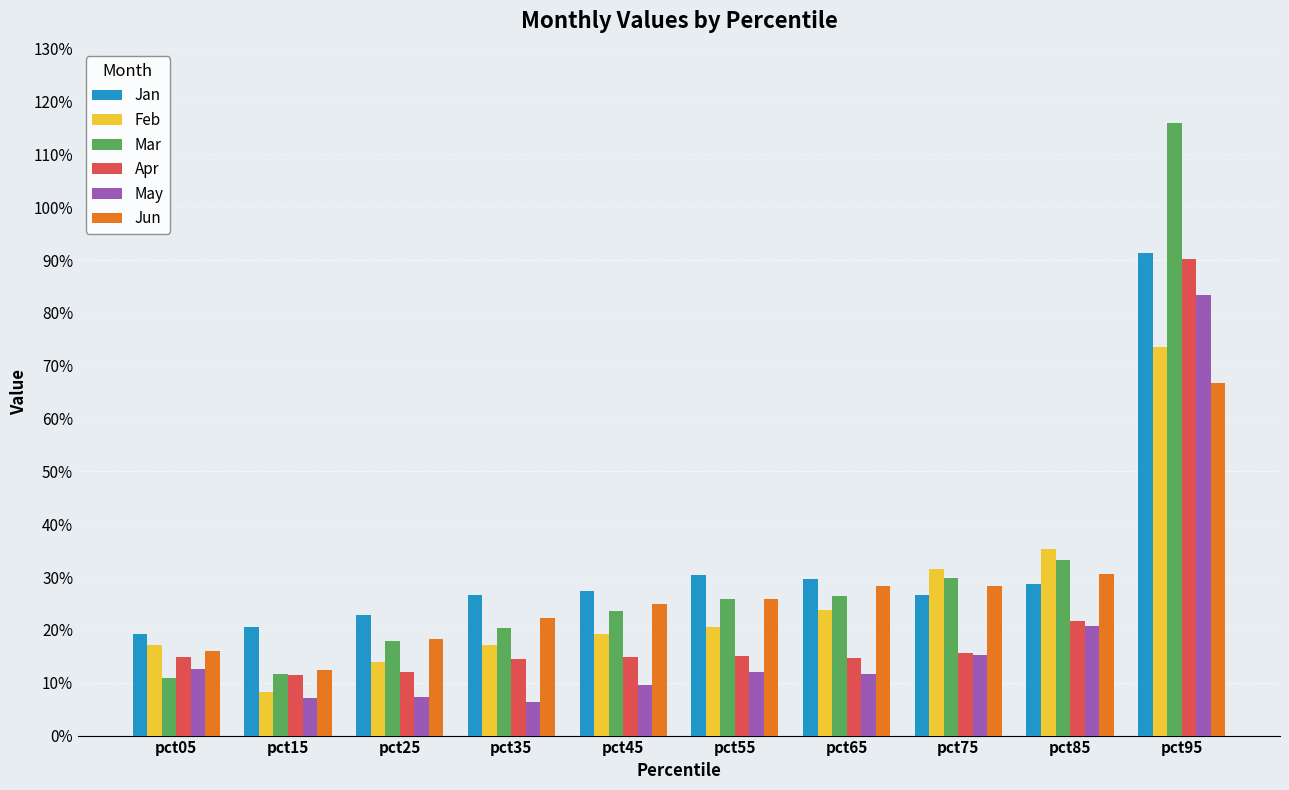

Are the bars horizontal?

No